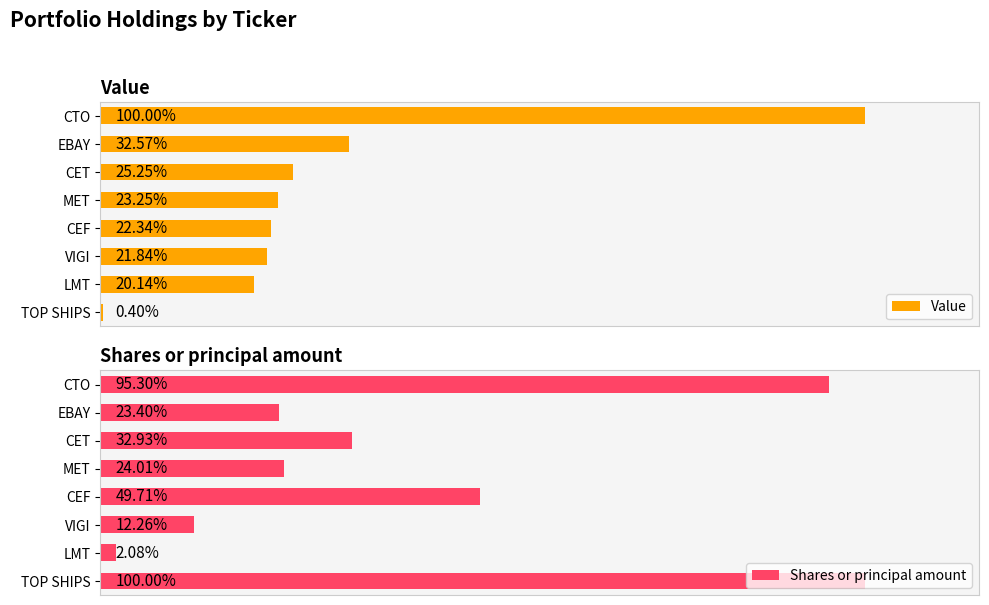

Which series has the largest range (max minus min)?

Value